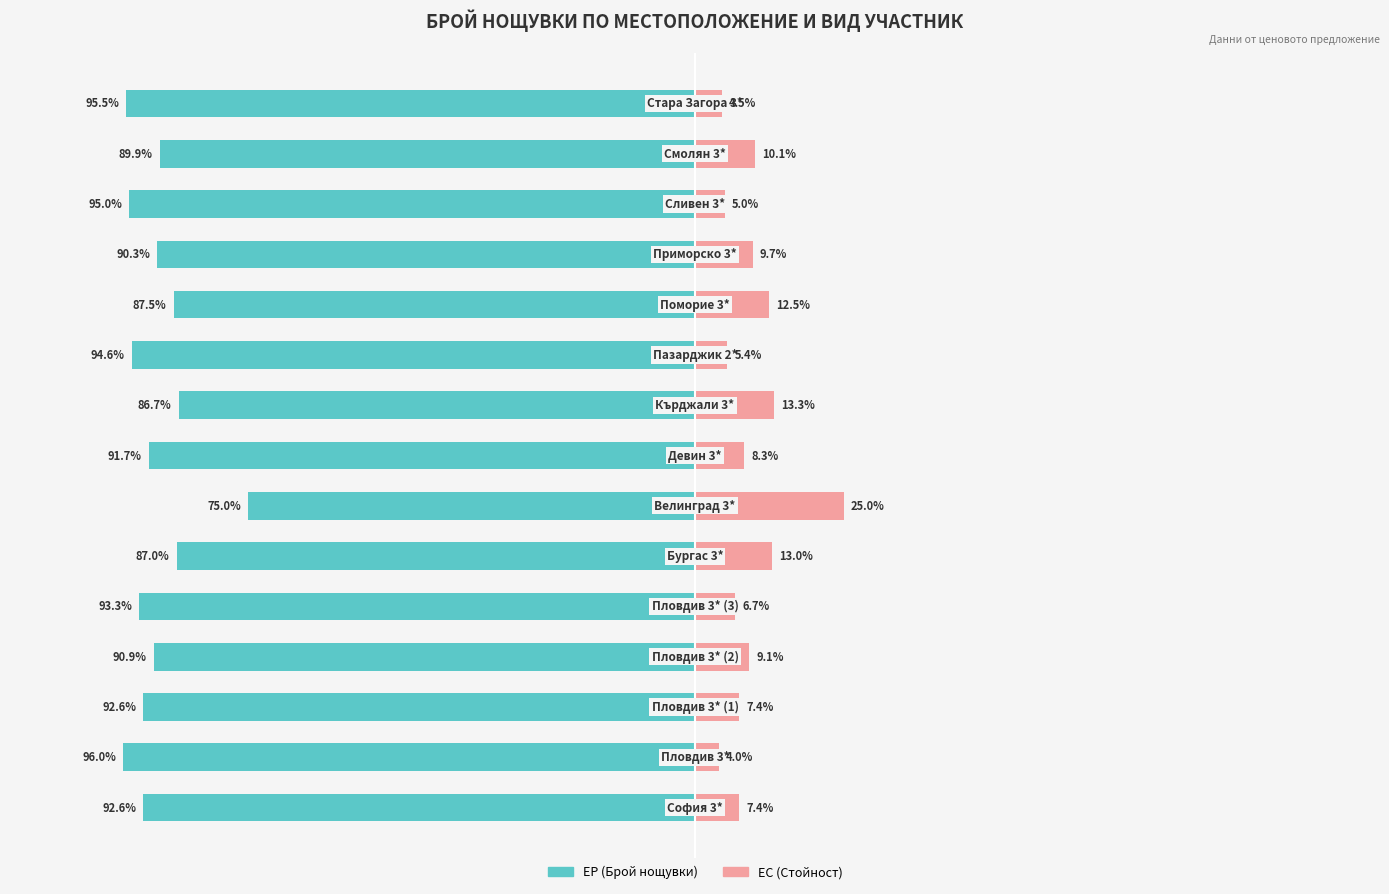

How many data points in ЕС (Брой нощувки) are above 8?

8